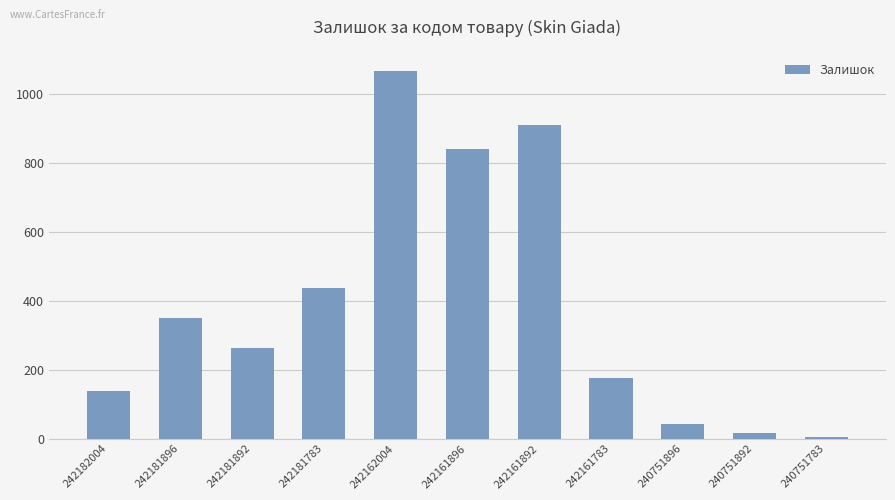

What is the change in value from 242161896 to 240751783?

-837